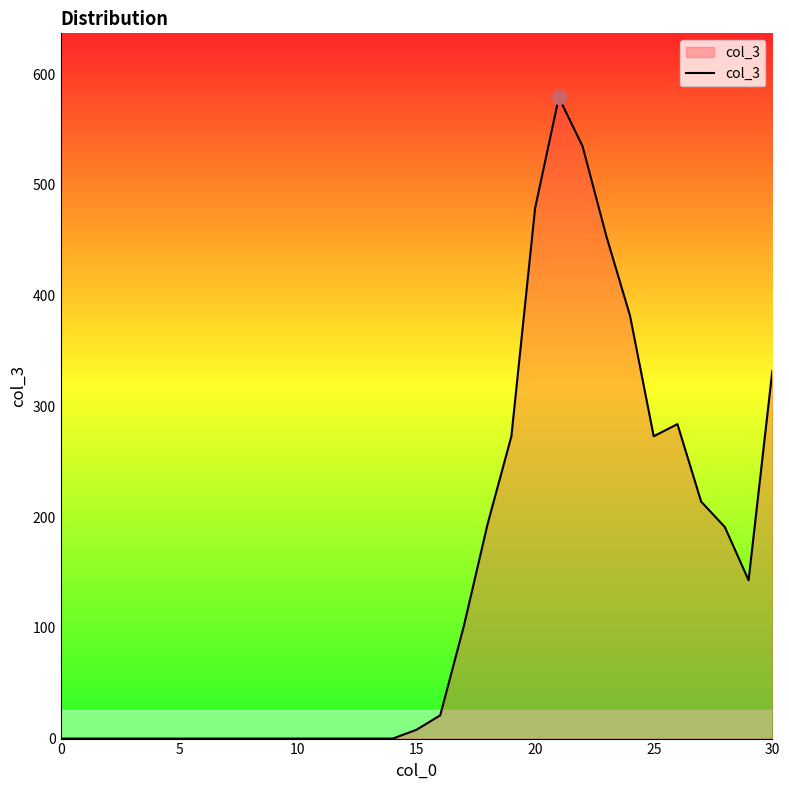

Is this an area chart (filled region under the line)?

Yes